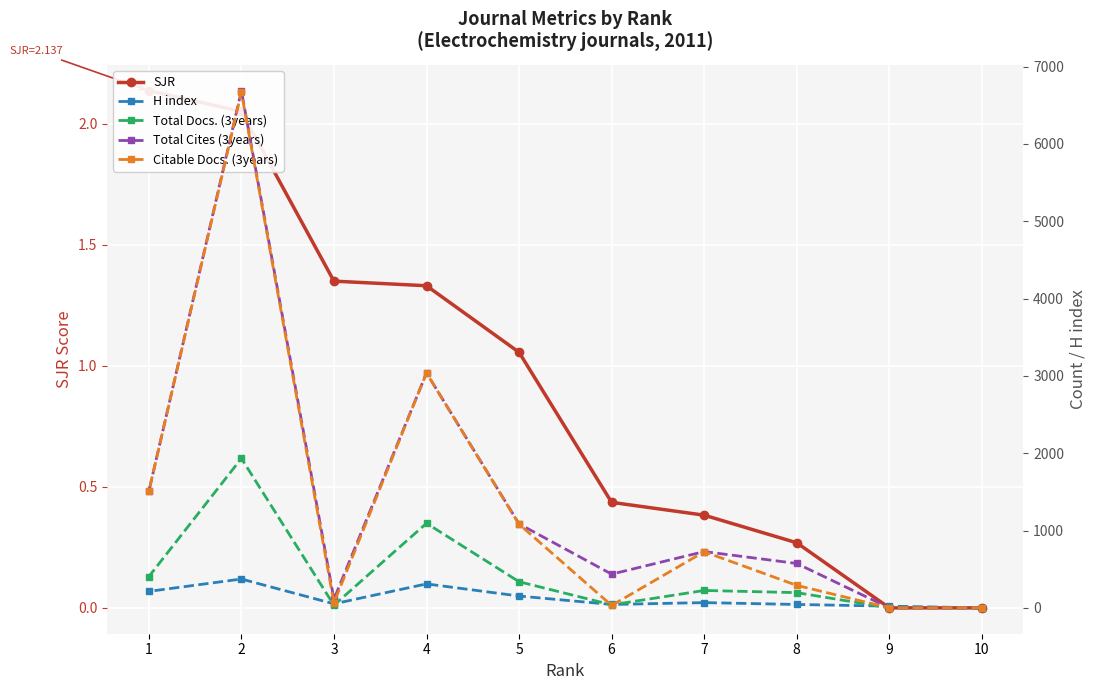

Which series has the largest range (max minus min)?

Total Cites (3years)